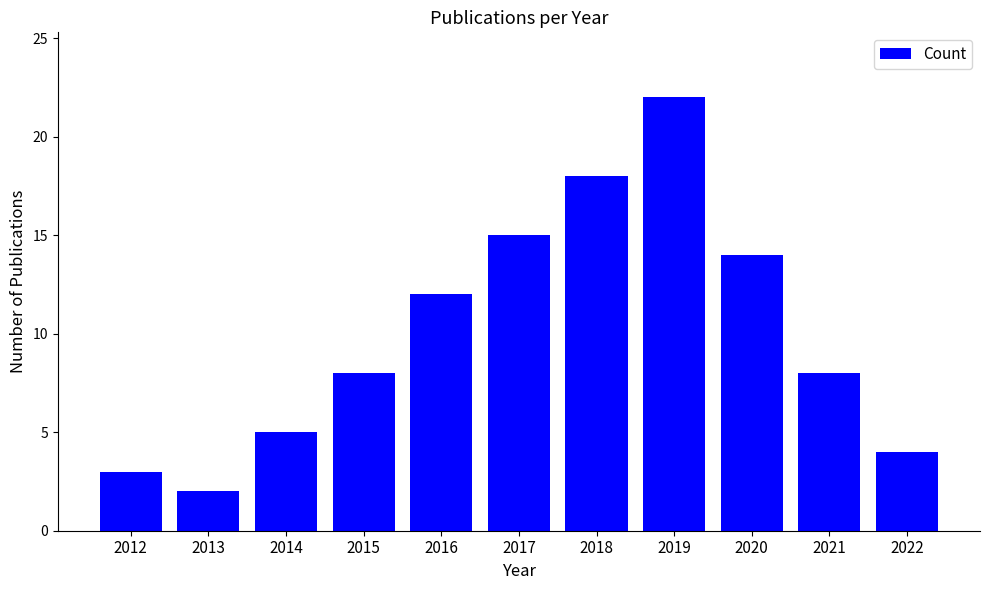

What is the value of the 9th bar from the left?

14